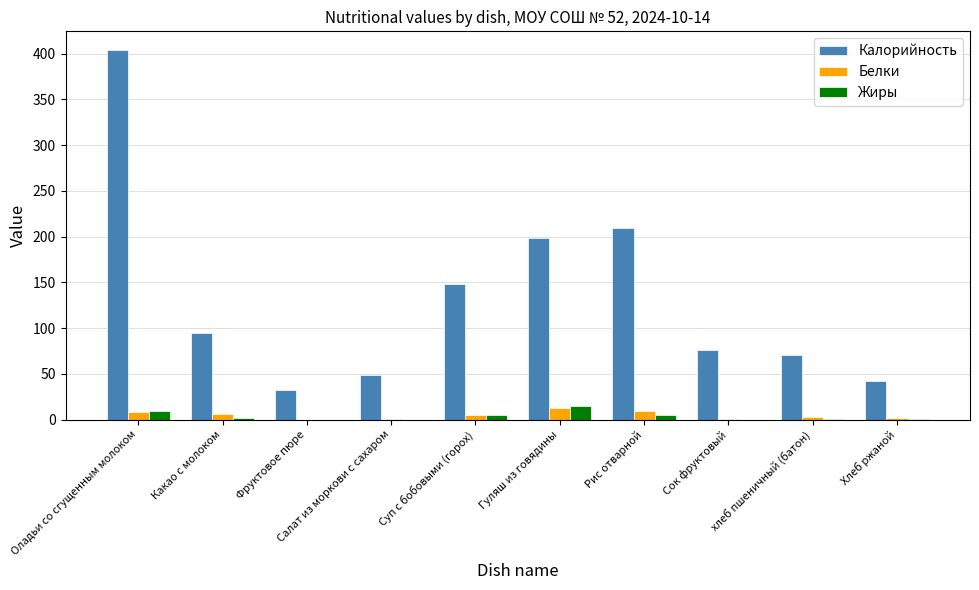

How many data points in Калорийность are above 94?

5